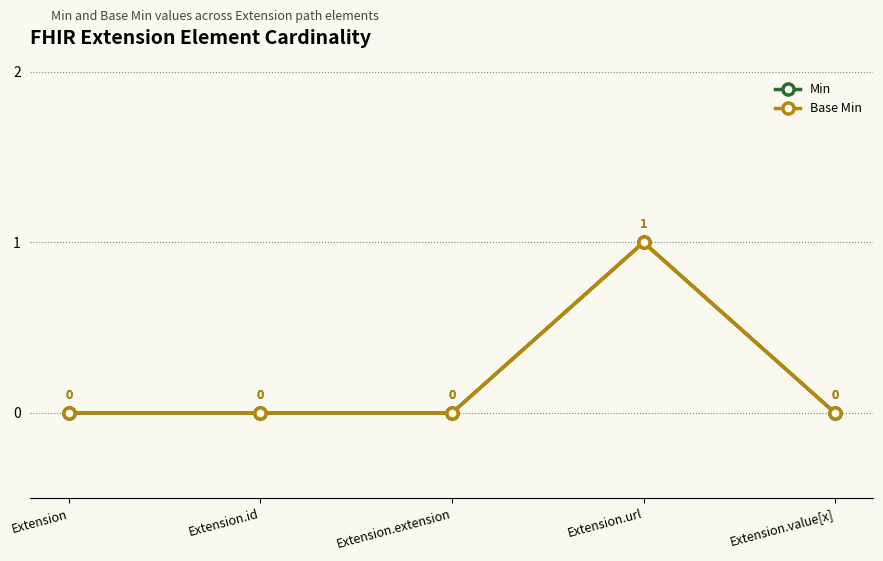

At which label does Base Min reach its minimum?

Extension